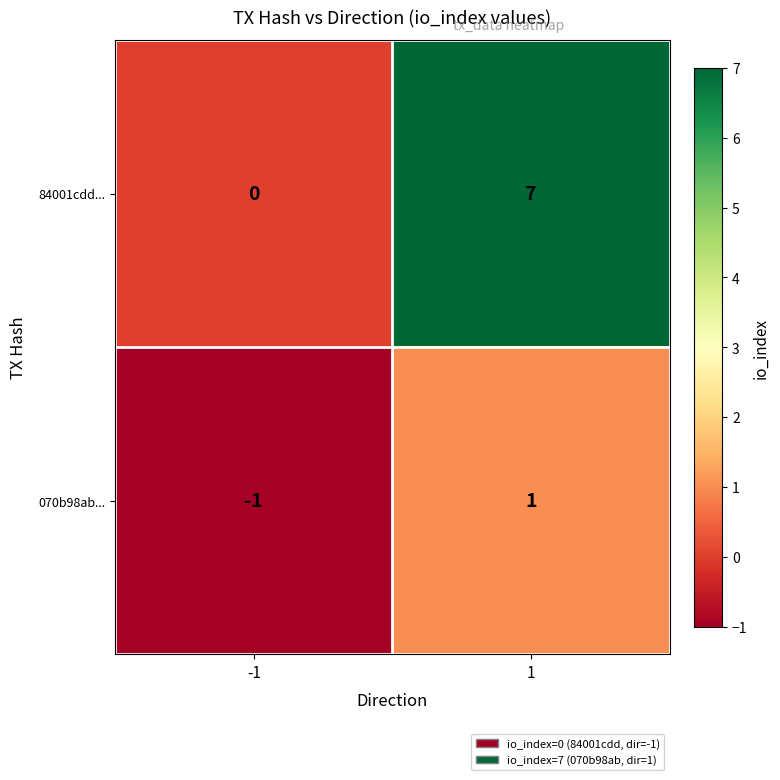

What is the total value across all series at -1?

-1